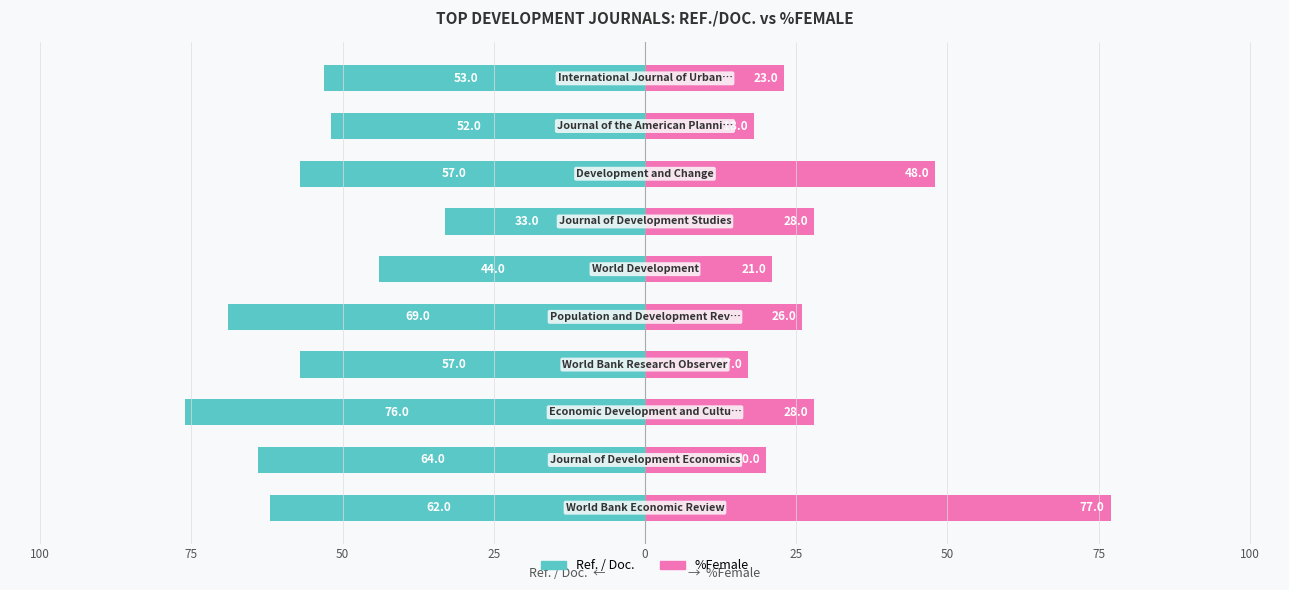

How many bars are there in each group?

2